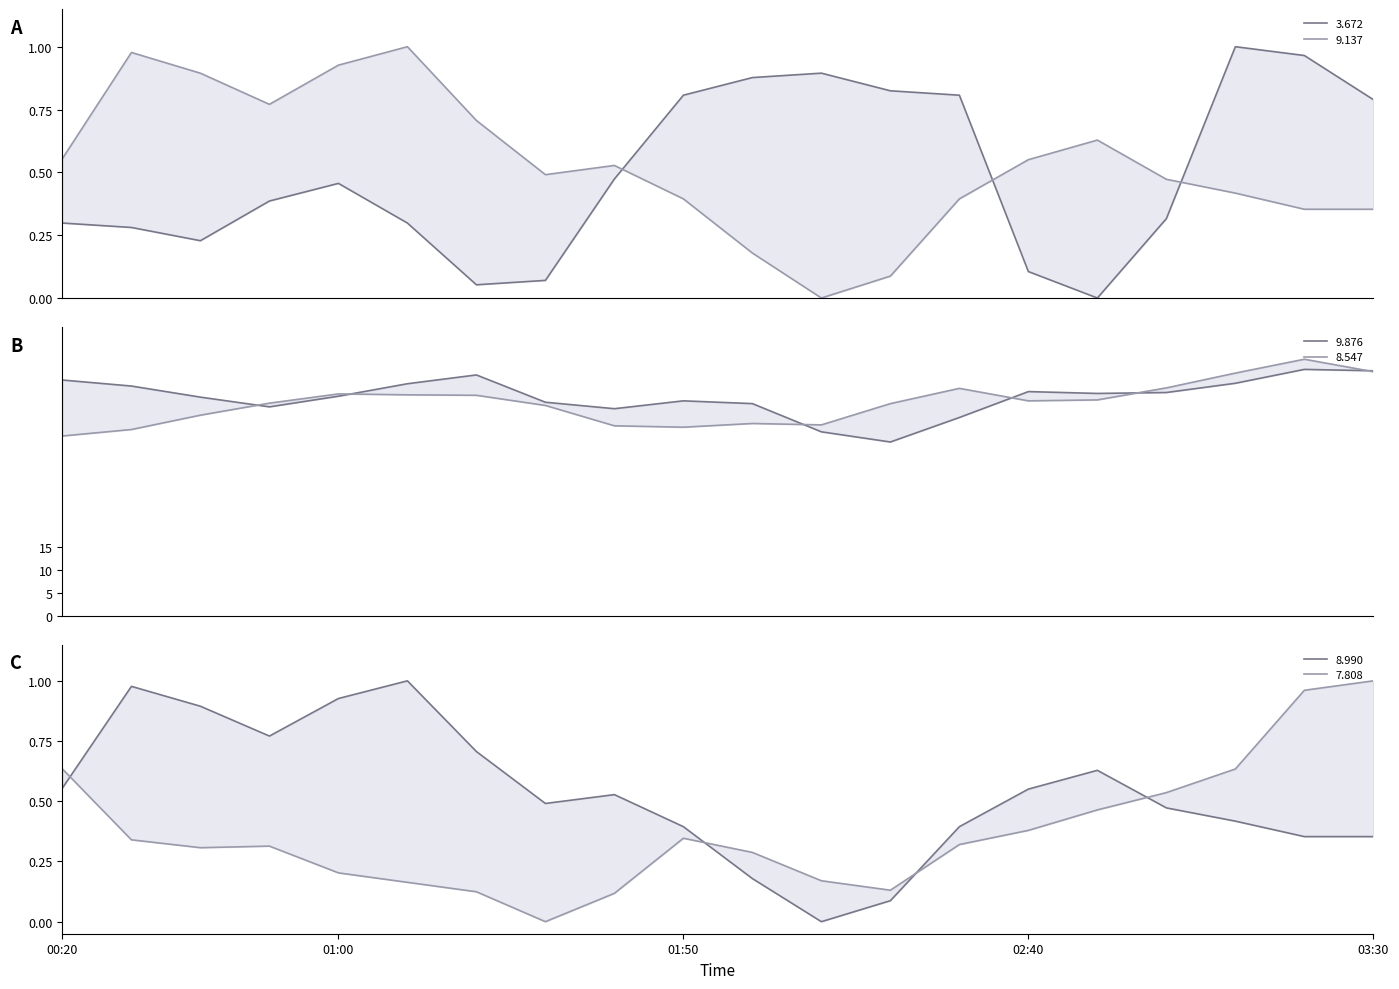

Where is 8.990 nearest to the value 0?

2015/07/30 02:10